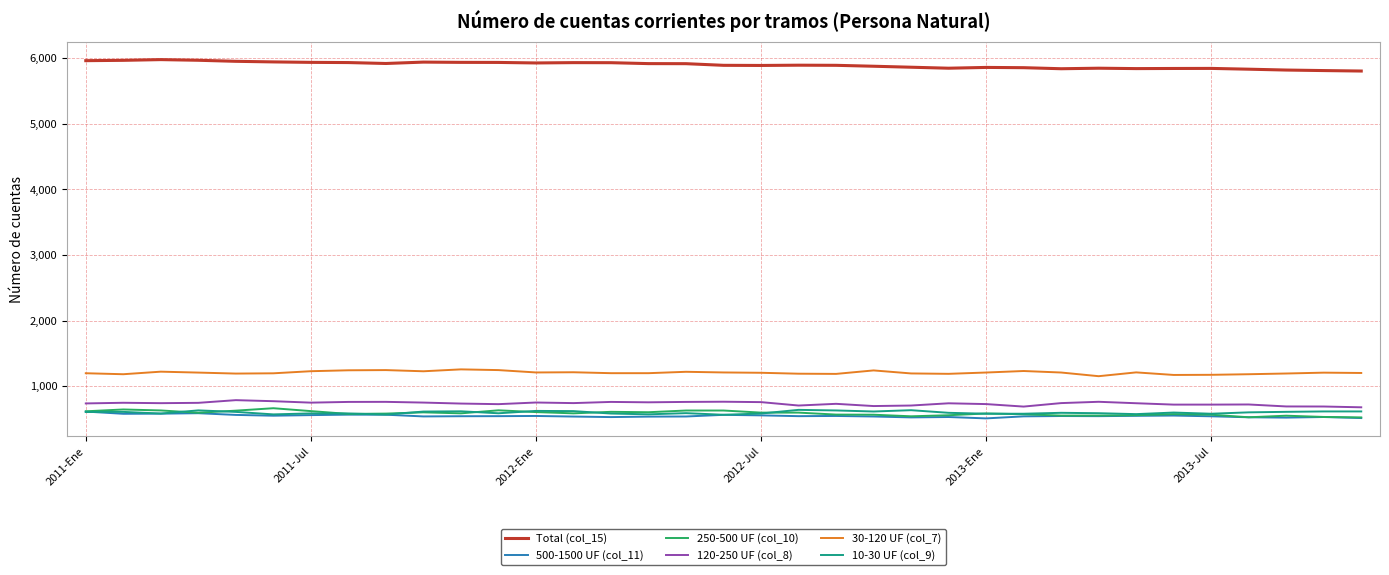

Which series has the largest total across all categories?

Total (col_15)